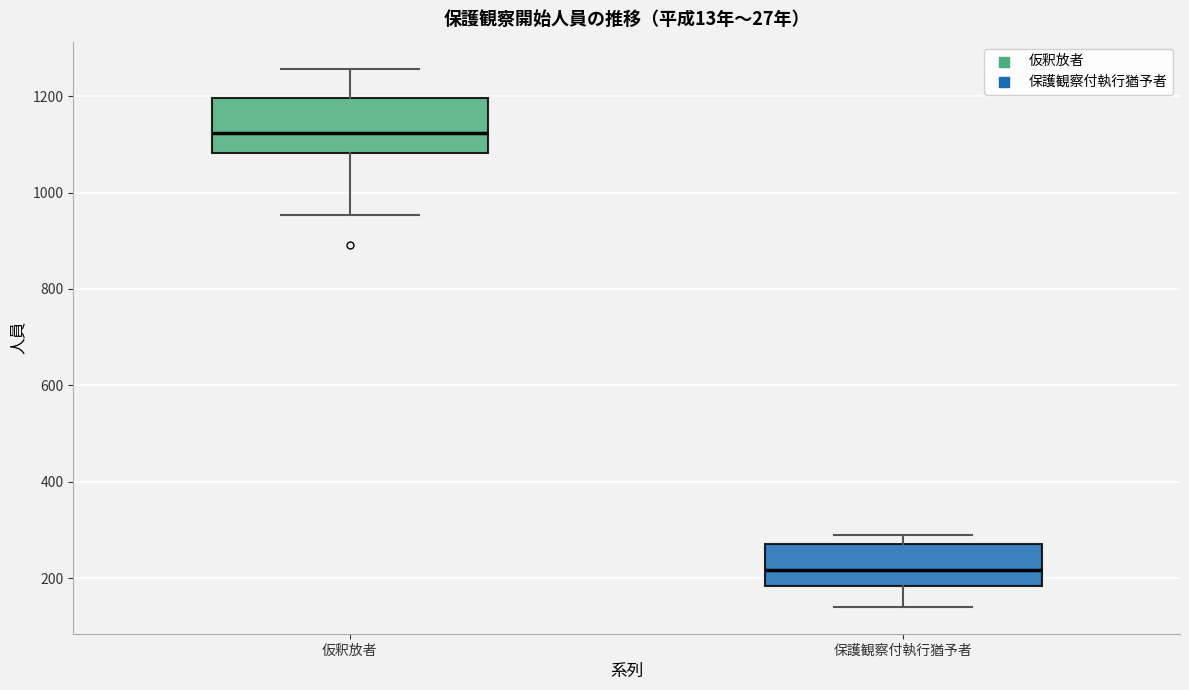

Which box has the lowest median line?

保護観察付執行猶予者